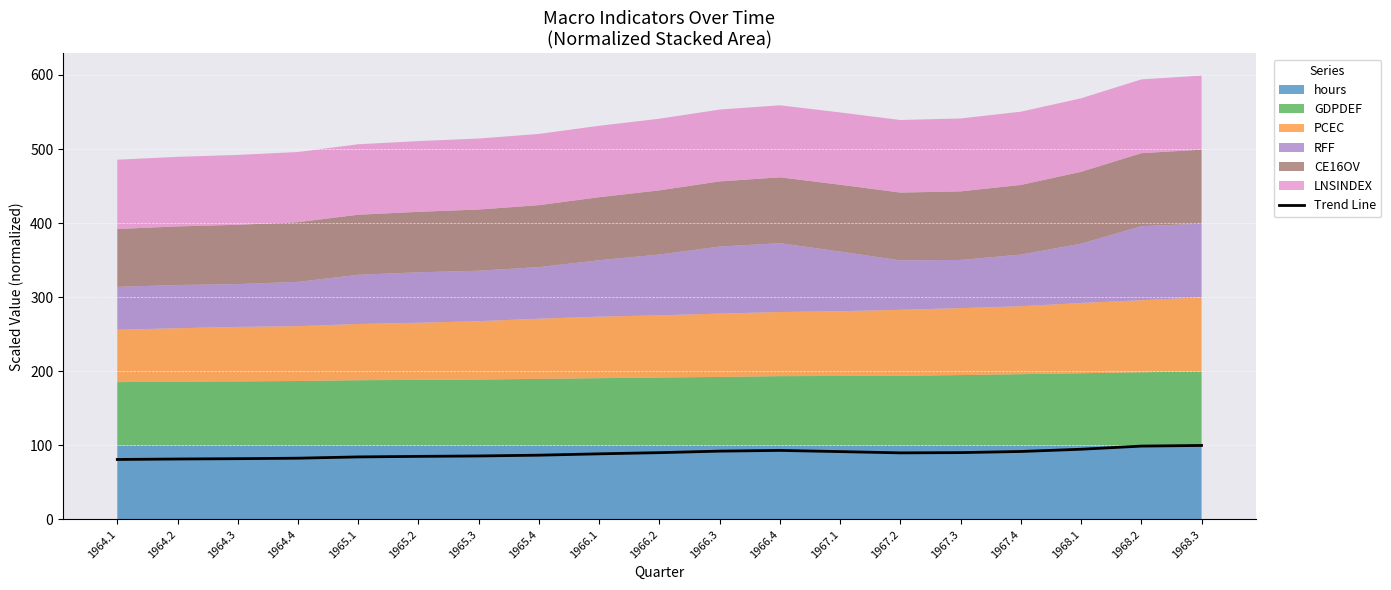

At which category does the data reach its first local peak?

1966.4